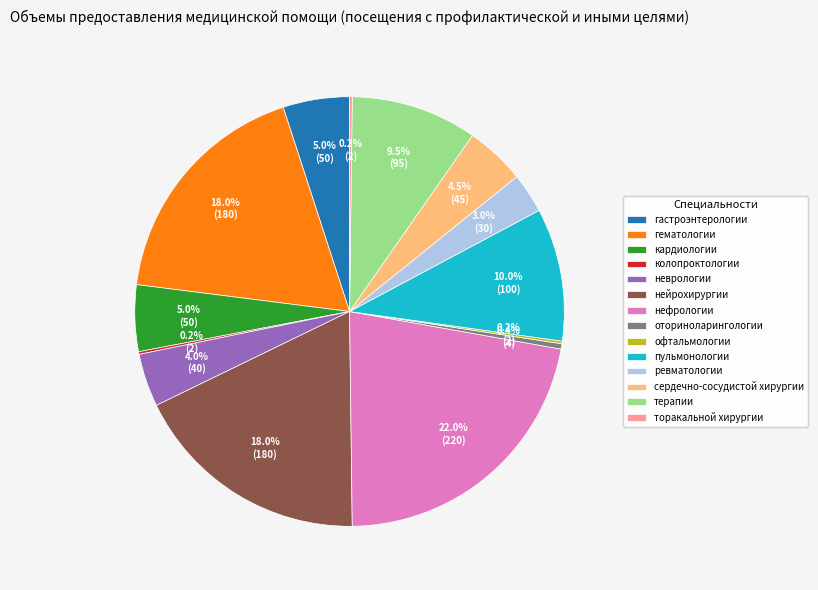

Which category has the biggest portion of the pie?

нефрологии